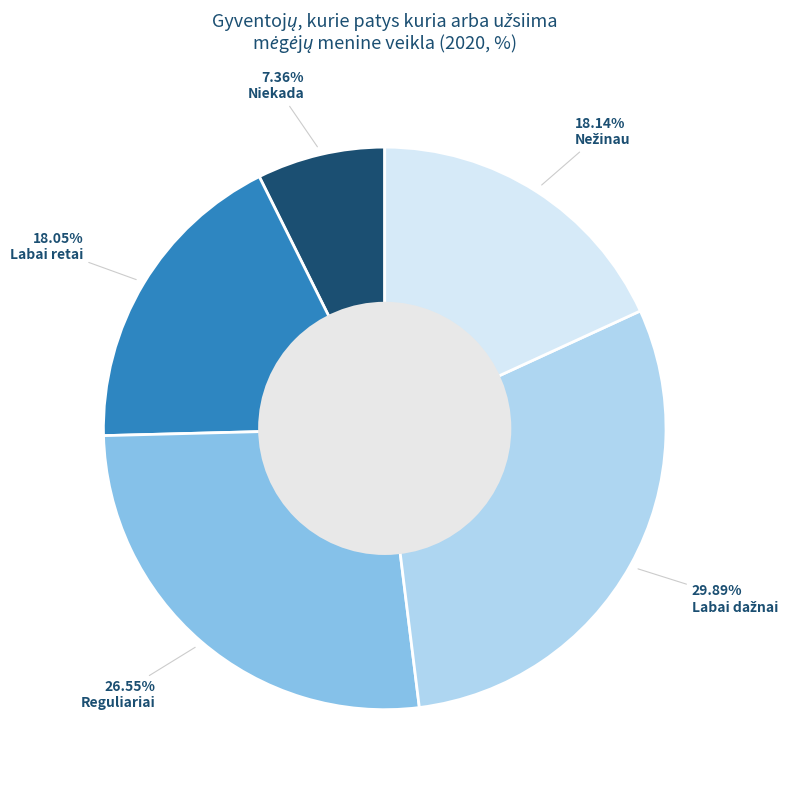

Is there a majority slice in this chart?

No